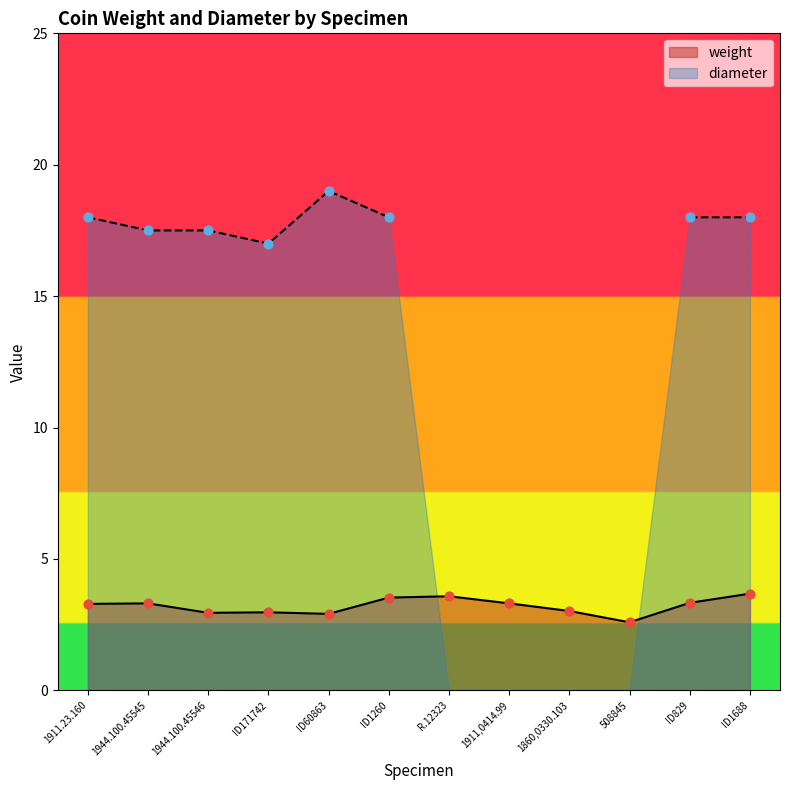

What is the ratio of the value at ID1688 to the value at 1860,0330.103?

1.2